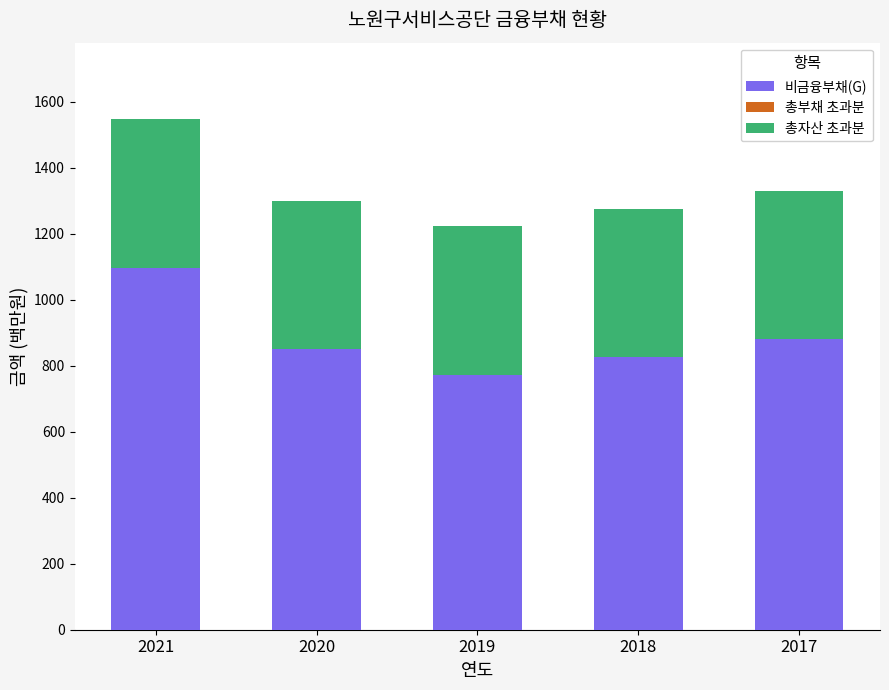

What is the total value across all series at 2017?

1330